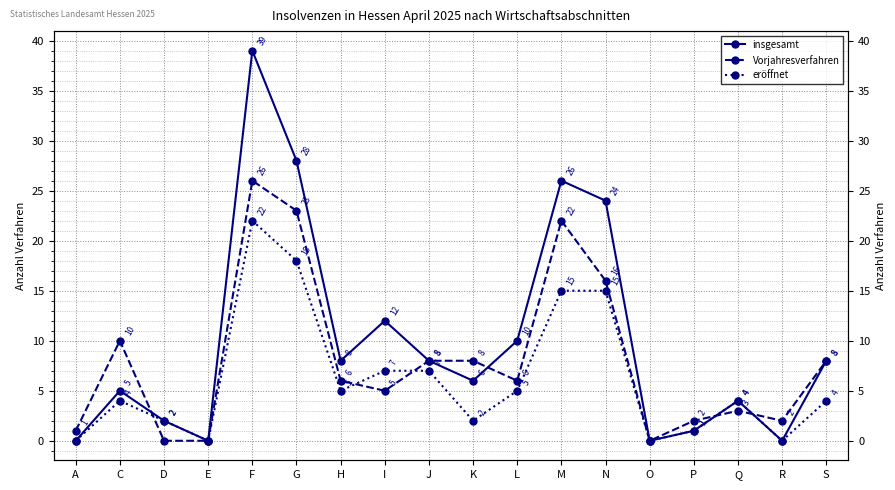

At how many categories does at least one series exceed 14?

4